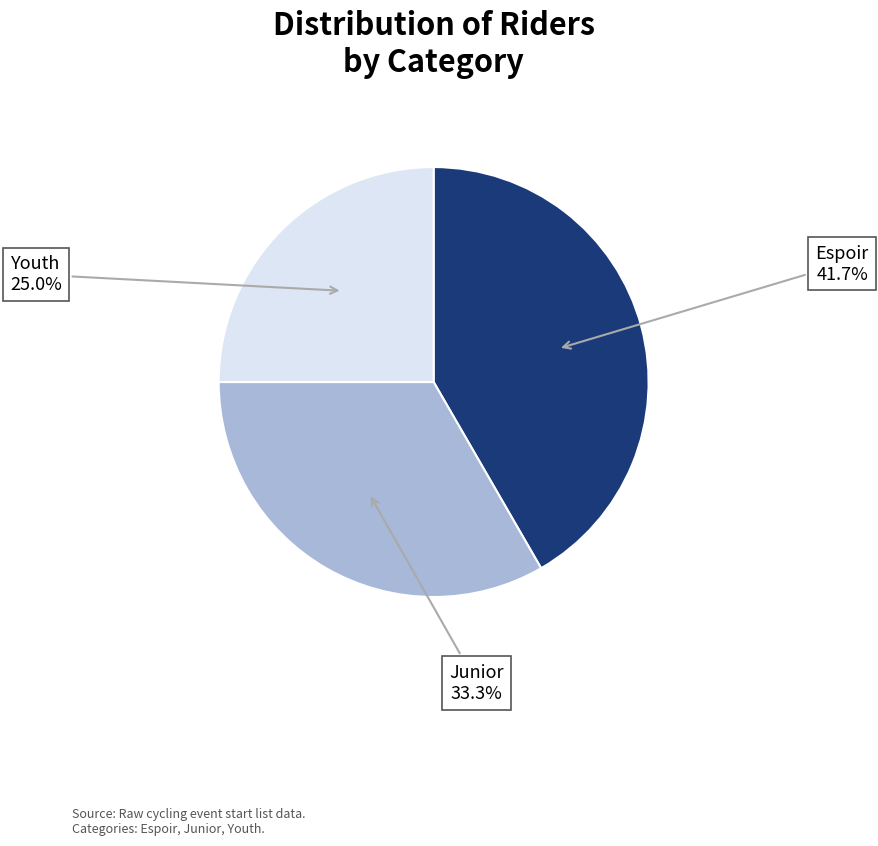

What percentage do Youth and Espoir together represent?

66.7%